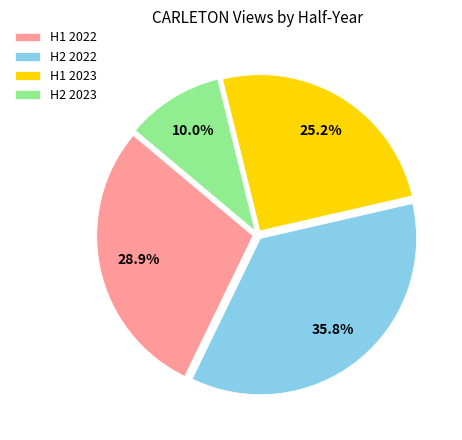

Which has a higher value, H2 2023 or H2 2022?

H2 2022